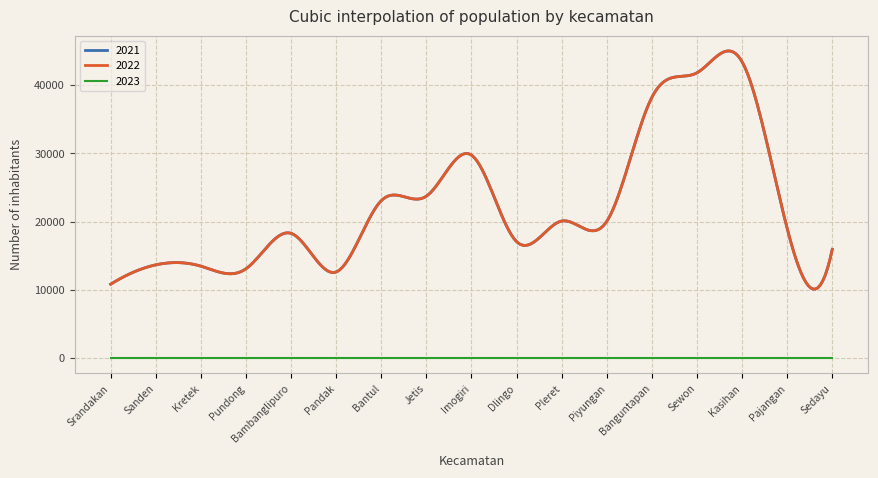

Reading left to right, list all the values displayed in this chart.

2021: Srandakan=10820	Sanden=13657	Kretek=13466	Pundong=13083	Bambanglipuro=18273	Pandak=12613	Bantul=23060	Jetis=23715	Imogiri=29736	Dlingo=17060	Pleret=20076	Piyungan=20024	Banguntapan=38187	Sewon=41789	Kasihan=43412	Pajangan=18998	Sedayu=15924
2022: Srandakan=10820	Sanden=13657	Kretek=13466	Pundong=13083	Bambanglipuro=18273	Pandak=12613	Bantul=23060	Jetis=23715	Imogiri=29736	Dlingo=17060	Pleret=20076	Piyungan=20024	Banguntapan=38187	Sewon=41789	Kasihan=43412	Pajangan=18998	Sedayu=15924
2023: Srandakan=12	Sanden=12	Kretek=12	Pundong=12	Bambanglipuro=12	Pandak=12	Bantul=12	Jetis=12	Imogiri=12	Dlingo=12	Pleret=12	Piyungan=12	Banguntapan=12	Sewon=12	Kasihan=12	Pajangan=12	Sedayu=12